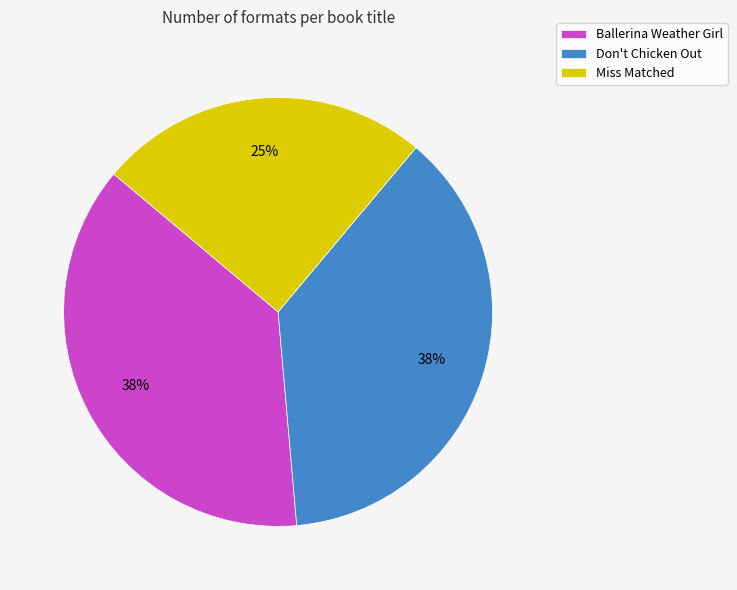

How many segments does this pie chart have?

3